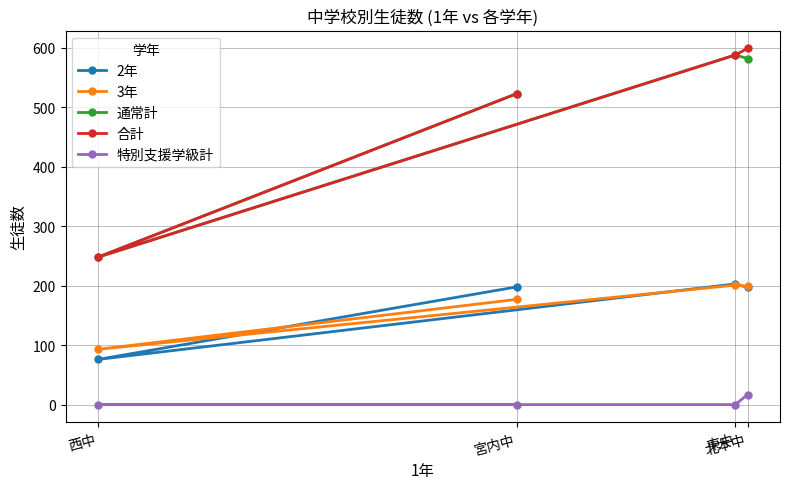

True or false: 特別支援学級計 and 2年 cross at least once.

False